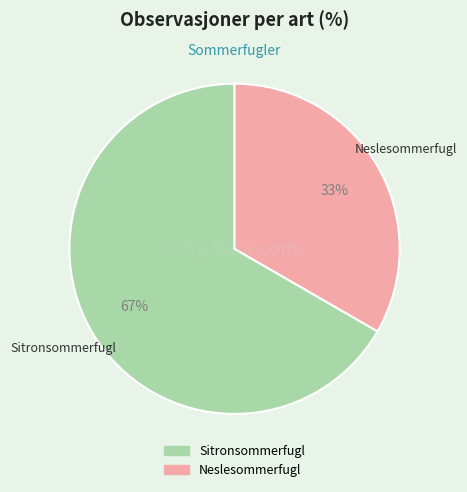

Combined, do Sitronsommerfugl and Neslesommerfugl account for over 50%?

Yes